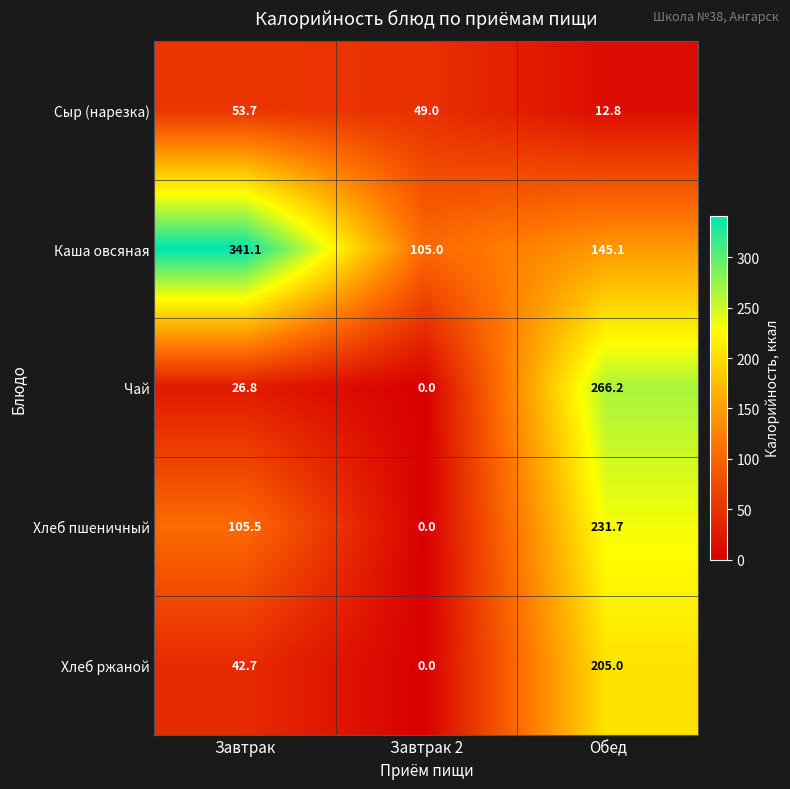

What is the minimum value for Сыр (нарезка)?

12.8